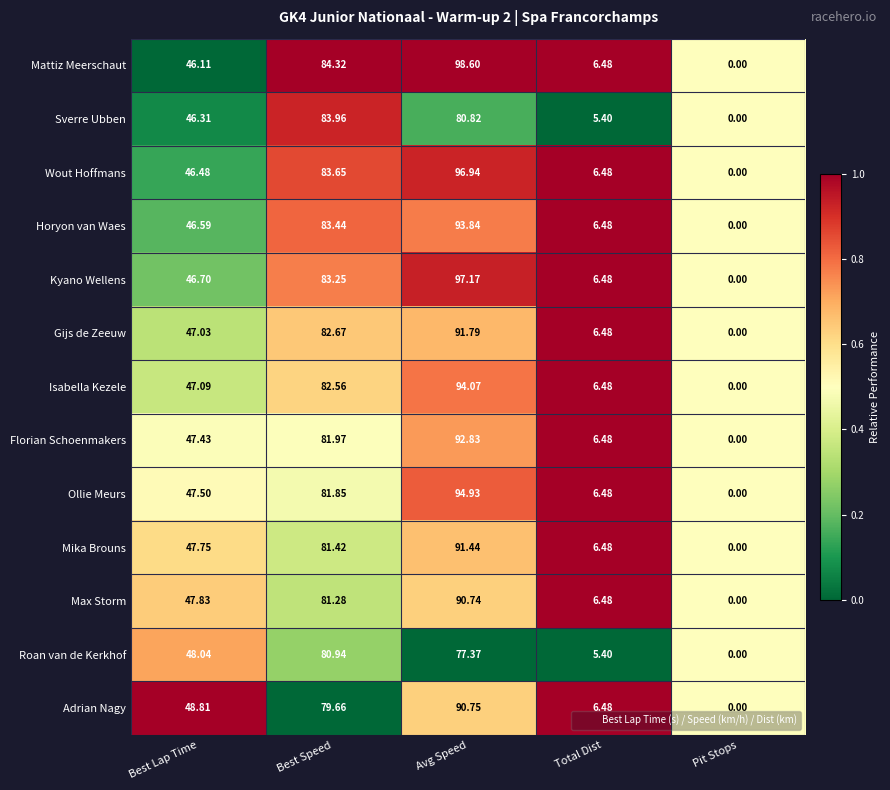

Which series has the widest spread of values?

Mattiz Meerschaut